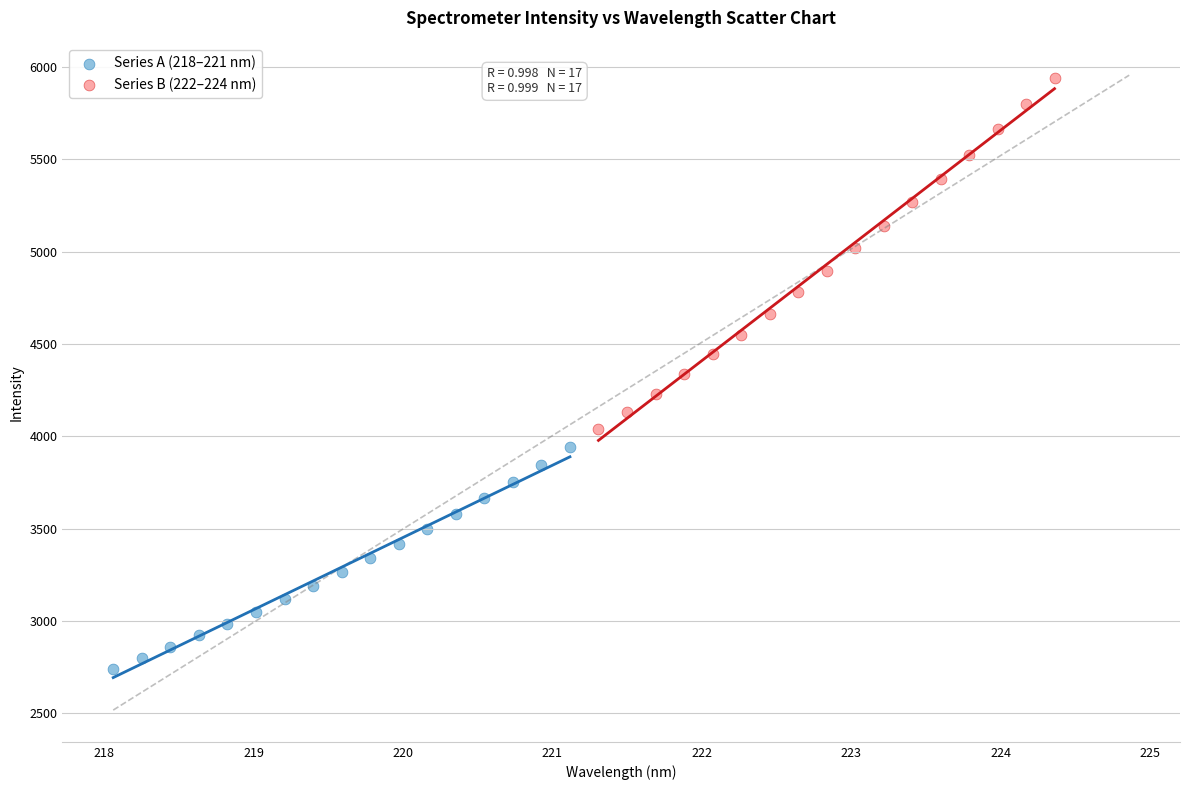

Which series reaches the minimum Y coordinate?

Series A (218–221 nm)